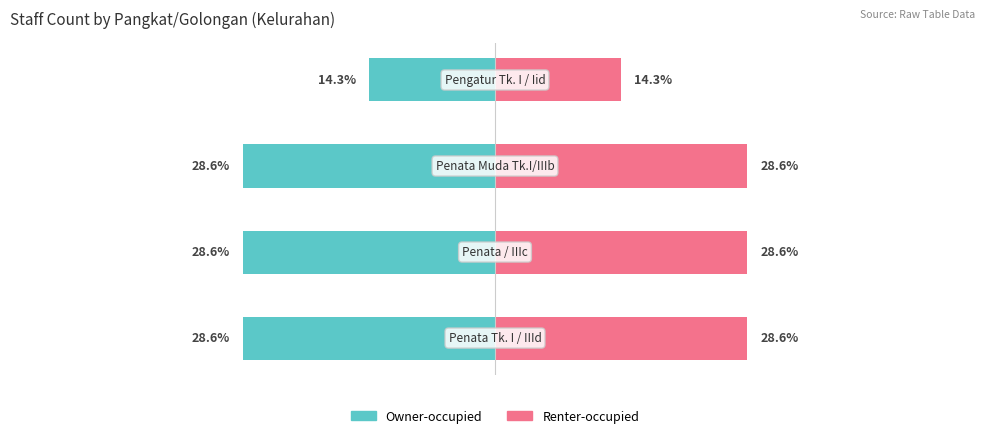

Reading right to left, extract all data points from this chart.

Owner-occupied: -14.3	-28.6	-28.6	-28.6
Renter-occupied: 14.3	28.6	28.6	28.6